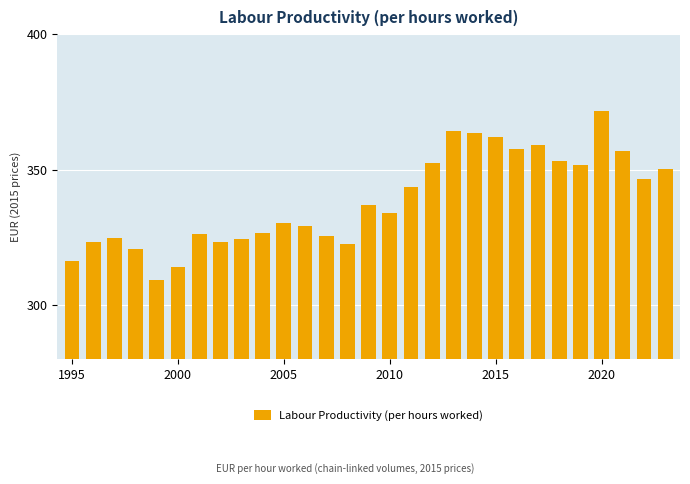

What is the value of the 15th bar from the left?

336.9